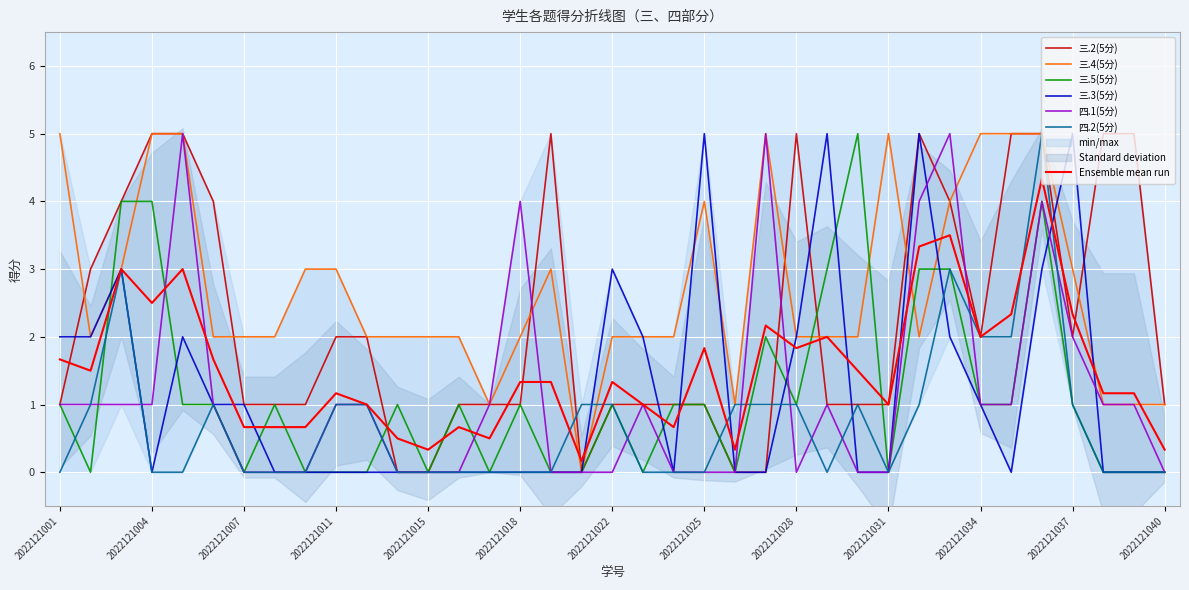

What is the maximum value for 四.1(5分)?

5.0